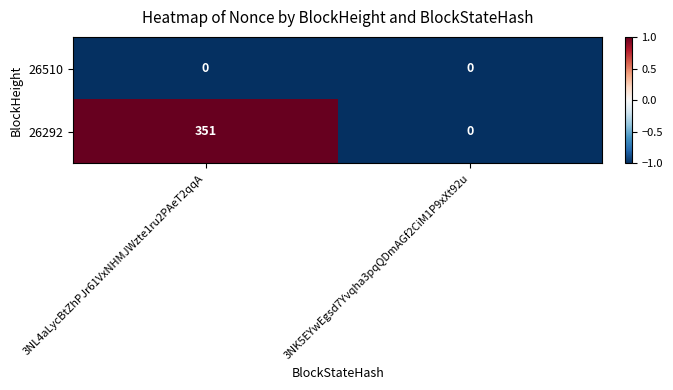

List the labels in order of 26292 value, smallest first.

3NK5EYwEgsd7Yvqha3pqQDmAGf2CiM1P9xXt92u, 3NL4aLycBtZhPJr61VxNHMJWzte1ru2PAeT2qqA